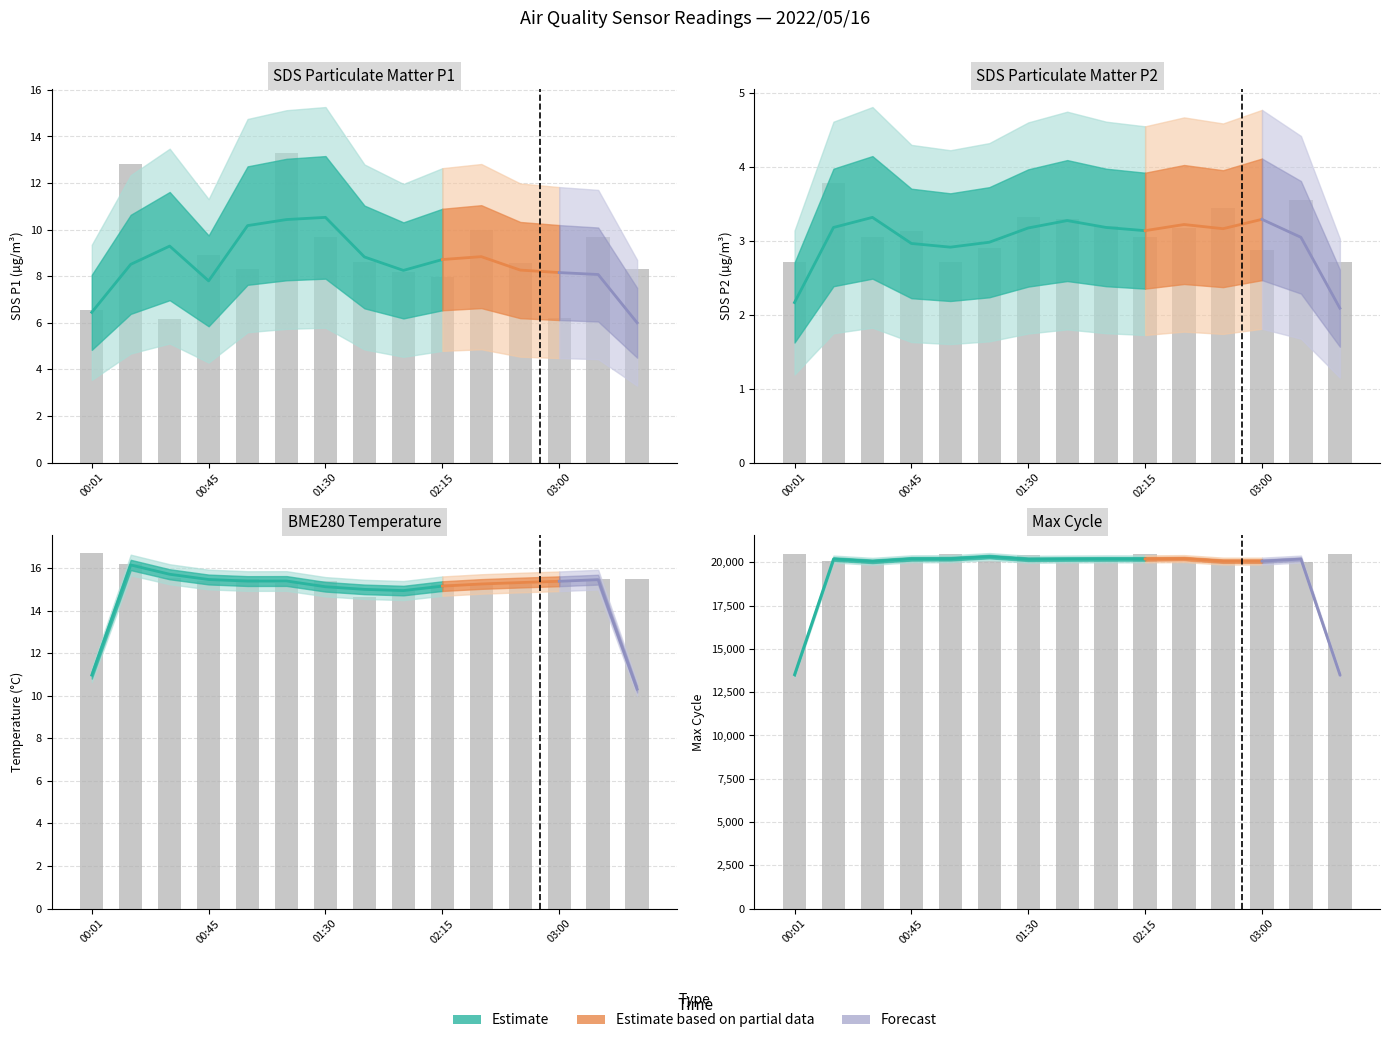

Is the value of SDS_P2 at 01:15 greater than the value of BME280_temp at 00:45?

No